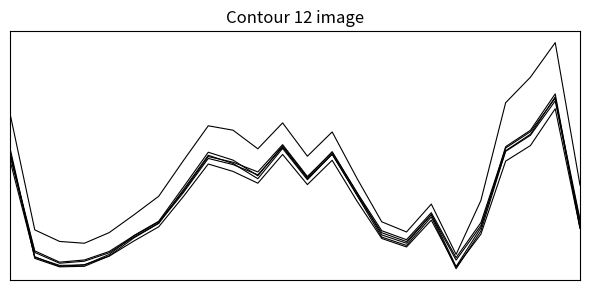

Reading right to left, transcribe all the data shown in this chart.

CORRAL_JBP1 66.000: 23=-0.0	22=-0.1	21=-0.1	20=-0.1	19=-0.0	18=0.0	17=-0.0	16=-0.0	15=-0.0	14=-0.1	13=-0.1	12=-0.1	11=-0.1	10=-0.1	9=-0.1	8=-0.1	7=-0.1	6=-0.0	5=-0.0	4=-0.0	3=0.0	2=0.0	1=-0.0	0=-0.1
GTARAJA_JBP166.000: 23=-0.1	22=-0.2	21=-0.1	20=-0.1	19=-0.0	18=-0.0	17=-0.0	16=-0.0	15=-0.0	14=-0.1	13=-0.1	12=-0.1	11=-0.1	10=-0.1	9=-0.1	8=-0.1	7=-0.1	6=-0.1	5=-0.0	4=-0.0	3=-0.0	2=-0.0	1=-0.0	0=-0.1
GTARAJA_PB-M132.00: 23=-0.0	22=-0.1	21=-0.1	20=-0.1	19=-0.0	18=0.0	17=-0.0	16=-0.0	15=-0.0	14=-0.1	13=-0.1	12=-0.1	11=-0.1	10=-0.1	9=-0.1	8=-0.1	7=-0.1	6=-0.0	5=-0.0	4=-0.0	3=0.0	2=0.0	1=0.0	0=-0.1
JARES__PB-J132.00: 23=-0.0	22=-0.1	21=-0.1	20=-0.1	19=-0.0	18=0.0	17=-0.0	16=-0.0	15=-0.0	14=-0.1	13=-0.1	12=-0.1	11=-0.1	10=-0.1	9=-0.1	8=-0.1	7=-0.1	6=-0.0	5=-0.0	4=-0.0	3=0.0	2=0.0	1=0.0	0=-0.1
LA_OLIV_PB-C66.000: 23=-0.0	22=-0.1	21=-0.1	20=-0.1	19=-0.0	18=0.0	17=-0.0	16=-0.0	15=-0.0	14=-0.1	13=-0.1	12=-0.1	11=-0.1	10=-0.1	9=-0.1	8=-0.1	7=-0.1	6=-0.0	5=-0.0	4=-0.0	3=0.0	2=0.0	1=-0.0	0=-0.1
LA_OLIV_PB-P132.00: 23=-0.0	22=-0.1	21=-0.1	20=-0.1	19=-0.0	18=0.0	17=-0.0	16=-0.0	15=-0.0	14=-0.0	13=-0.1	12=-0.1	11=-0.1	10=-0.1	9=-0.1	8=-0.1	7=-0.1	6=-0.0	5=-0.0	4=-0.0	3=0.0	2=0.0	1=-0.0	0=-0.1